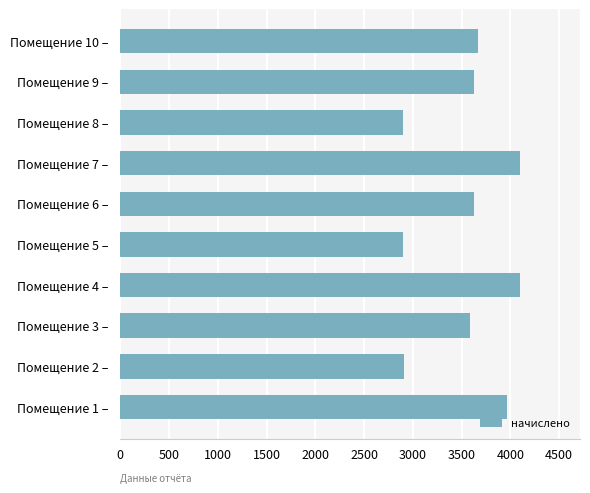

Which has a higher value, Помещение 8 – or Помещение 4 –?

Помещение 4 –